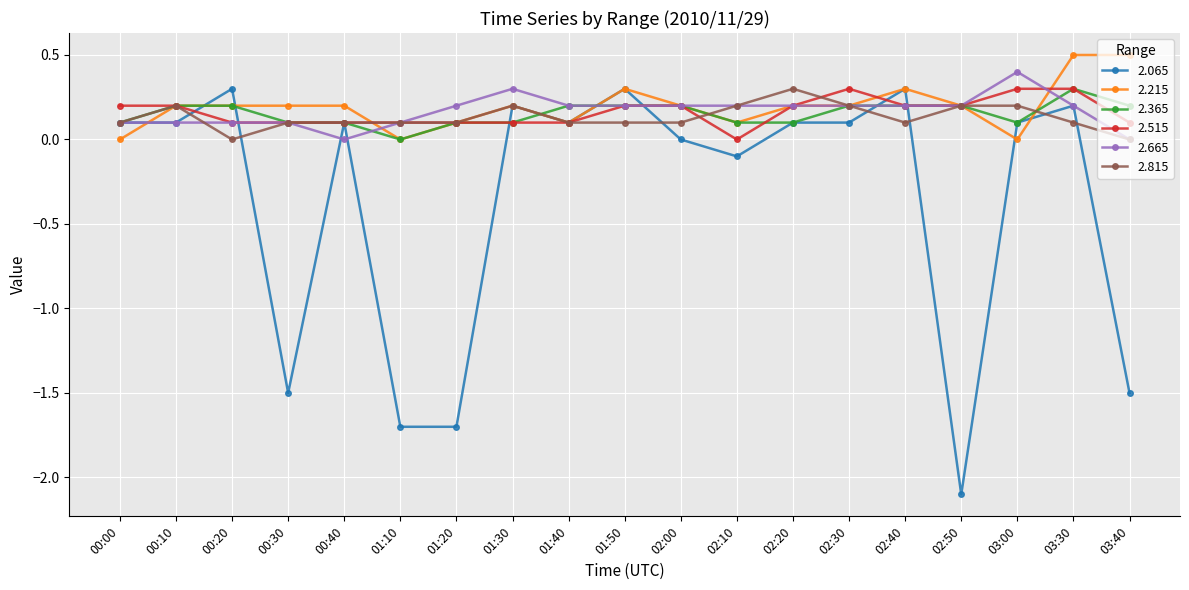

Does the chart display data point markers on the line(s)?

Yes